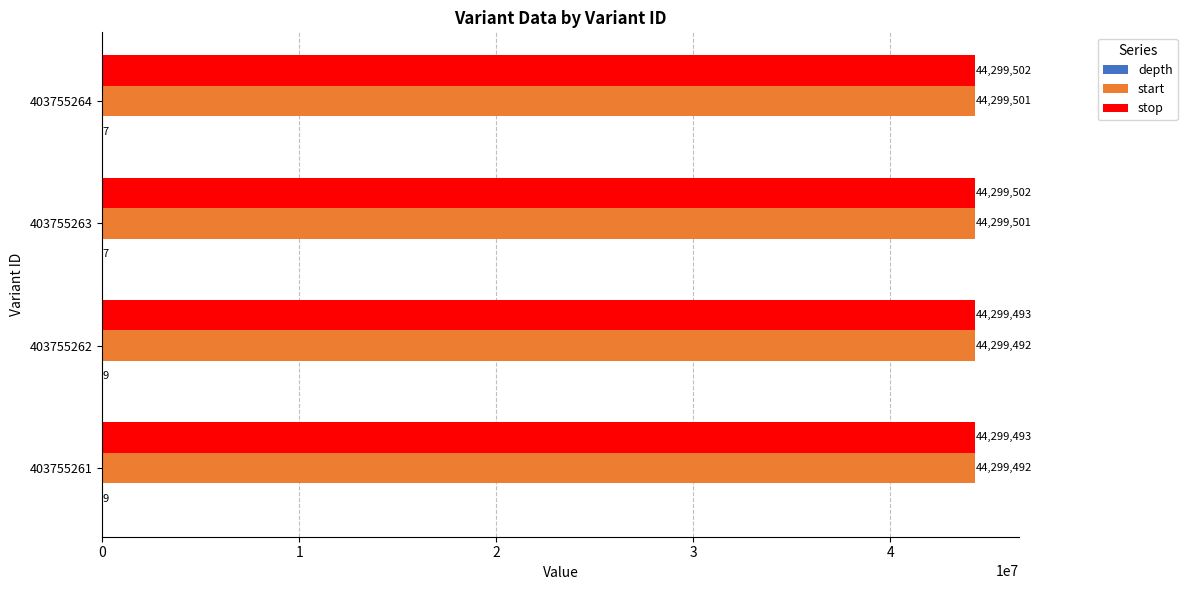

The value of stop at 403755262 is 44299493. True or false?

True